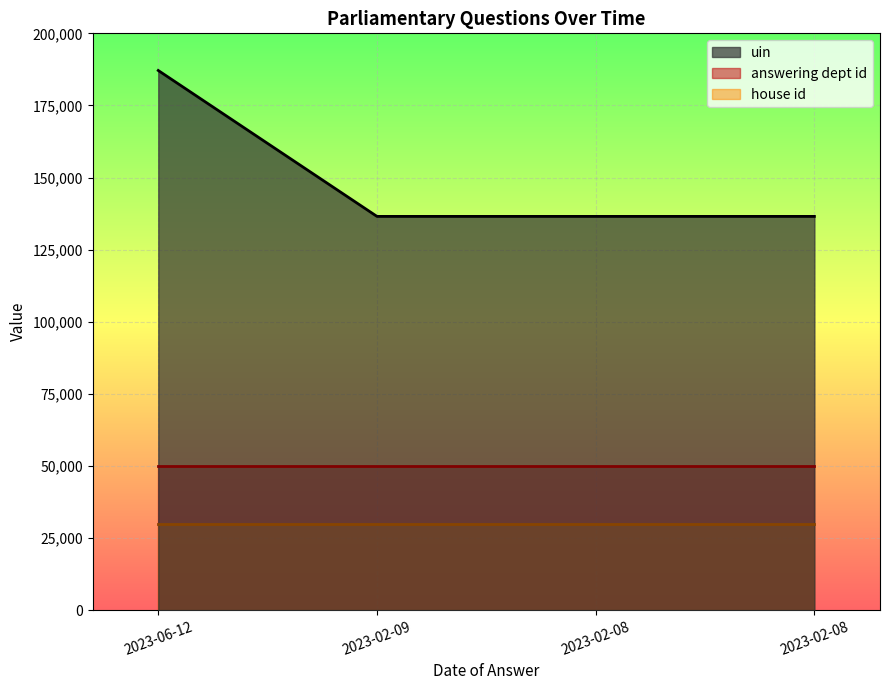

How many series are shown in this chart?

3